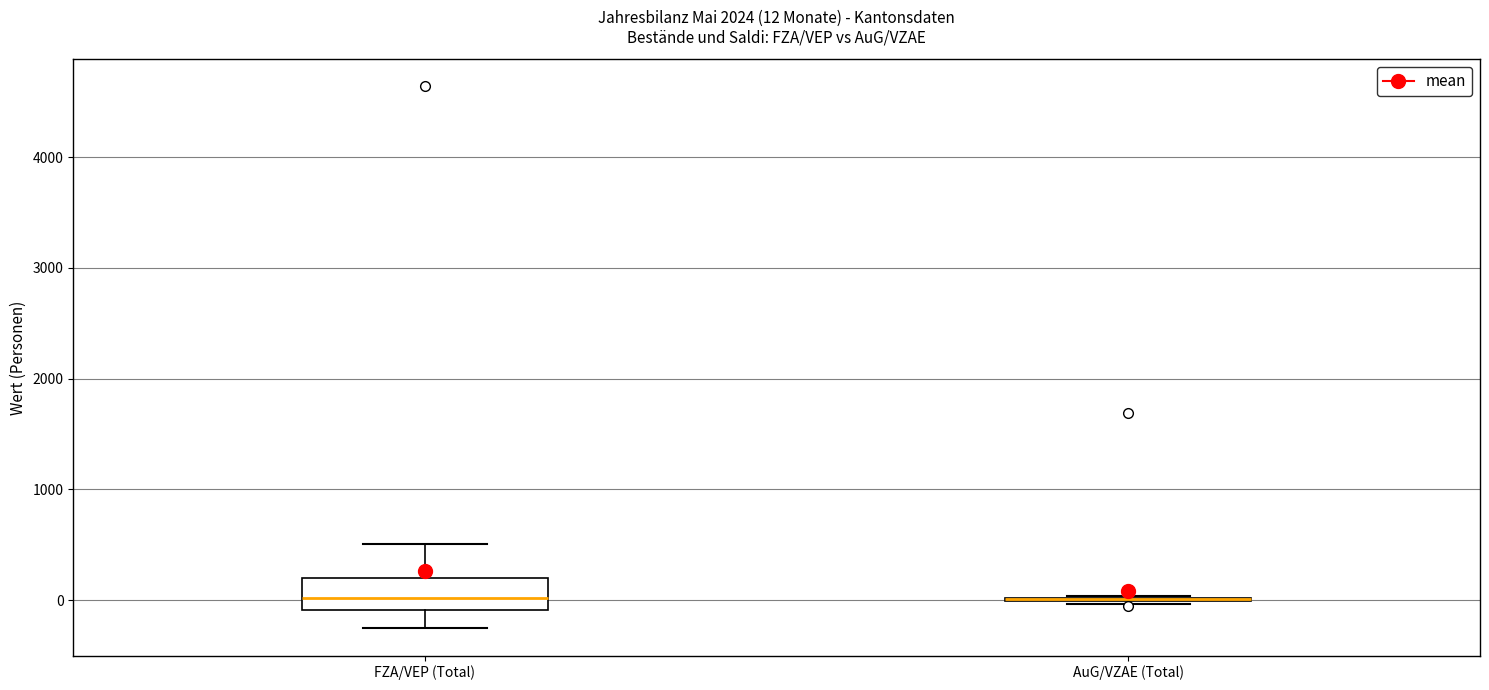

Comparing the boxes themselves (not the whiskers), which one is the tallest?

FZA/VEP (Total)